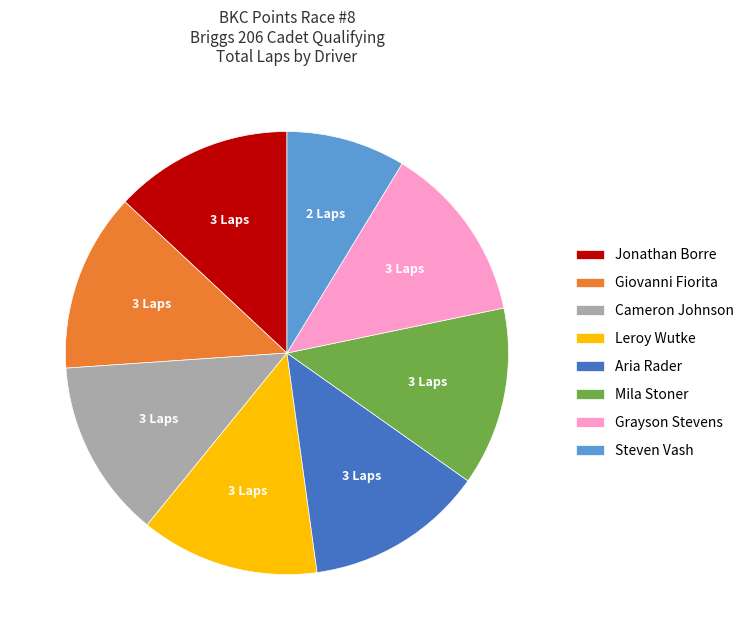

Which slice is the smallest?

Steven Vash